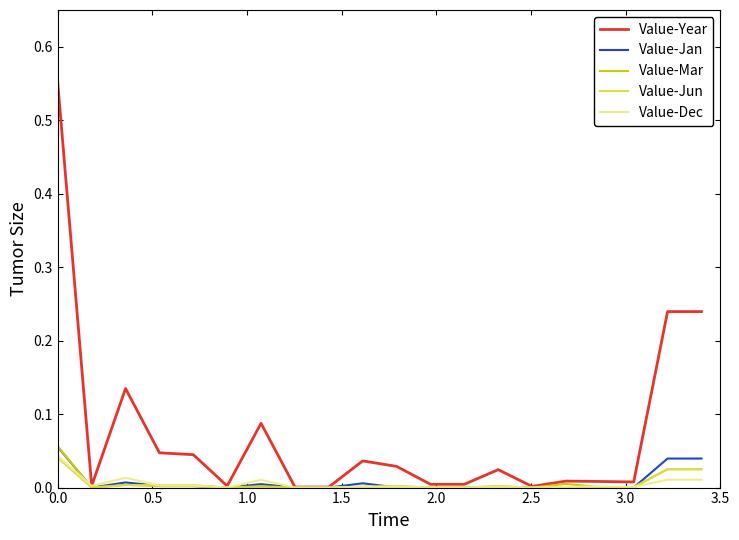

Which series has the largest total across all categories?

Value-Year